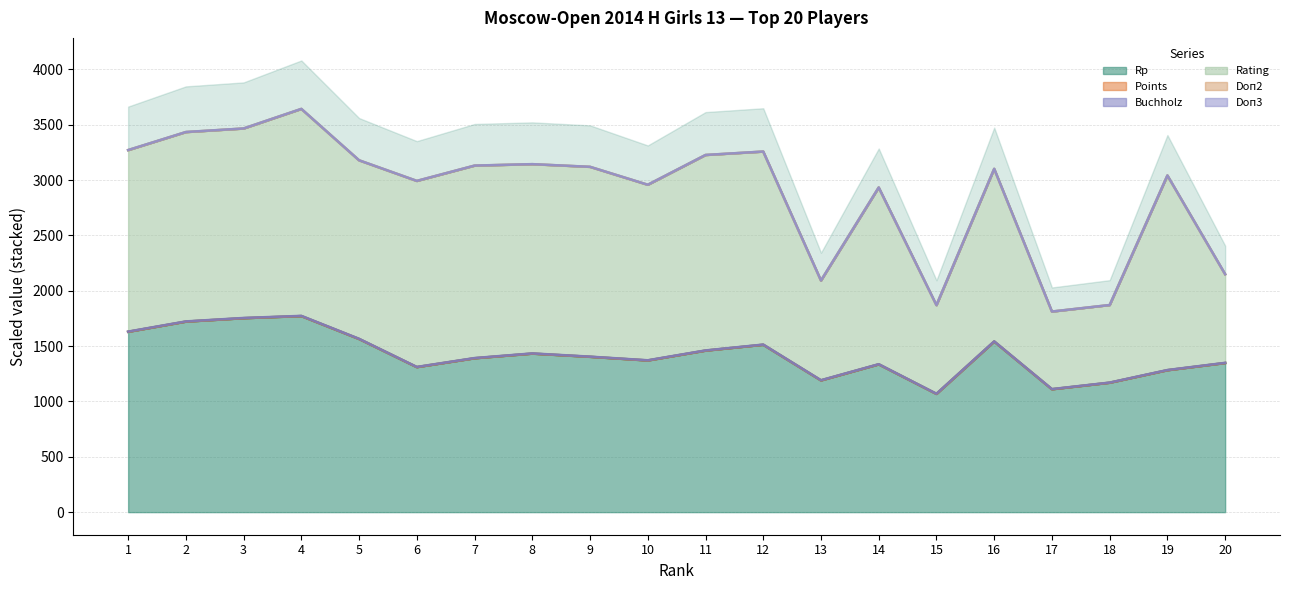

Is it true that Rating equals 1234.5 at 17?

False